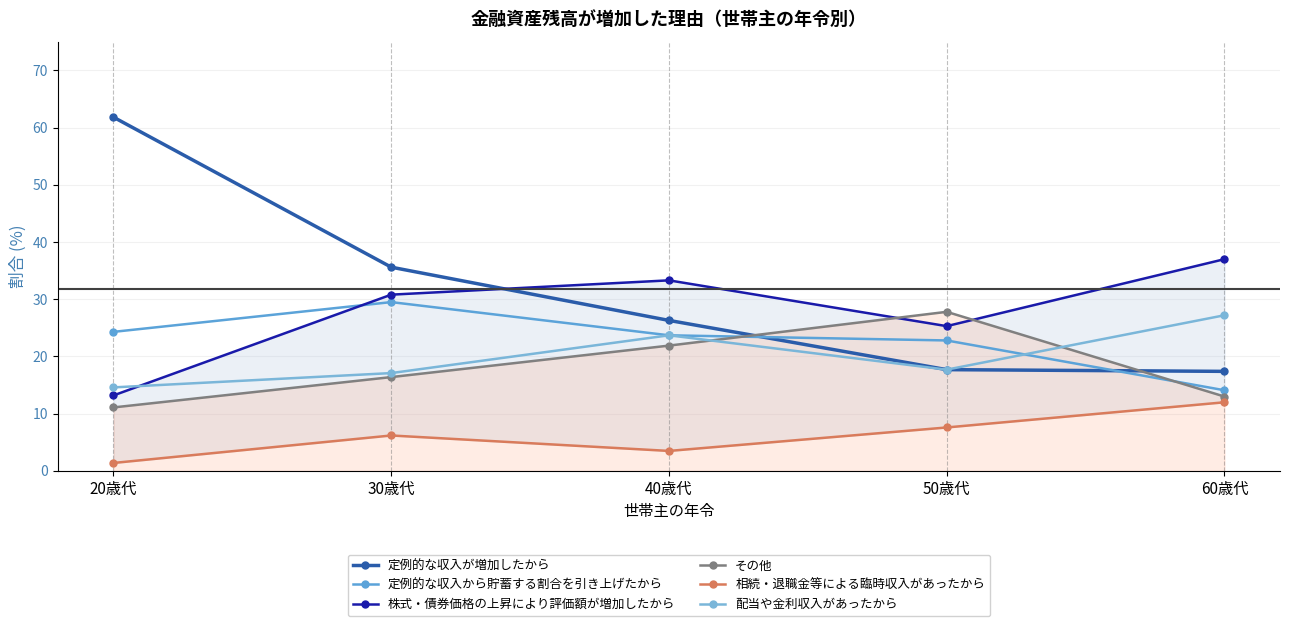

Is it true that 相続・退職金等による臨時収入があったから equals 4.9 at 40歳代?

False